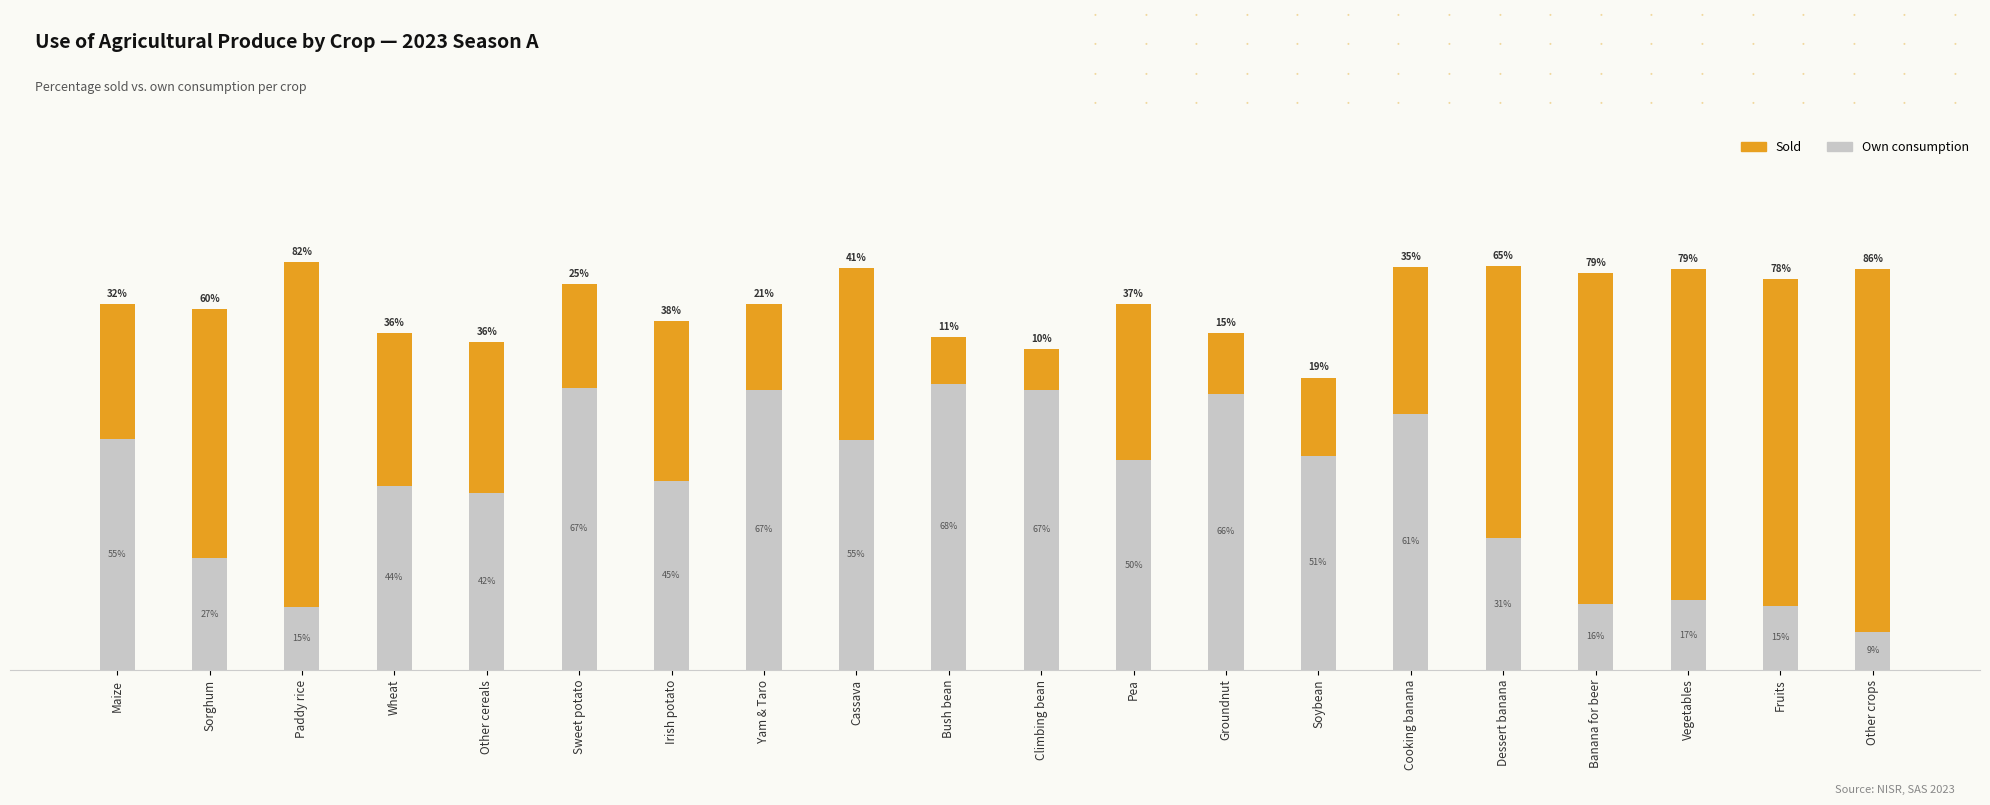

At which category is the sum across all series the highest?

Paddy rice